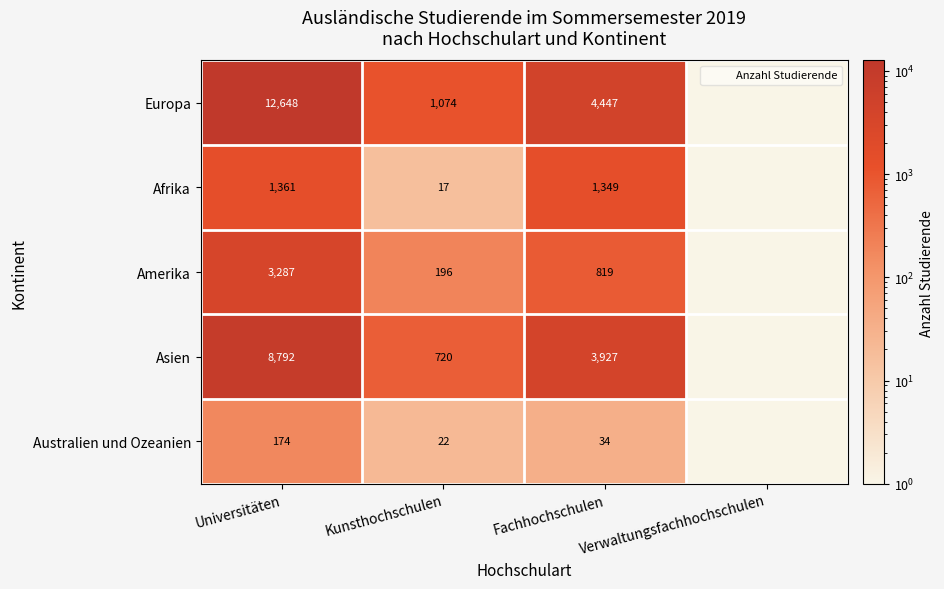

Is it true that Europa equals 4620.7 at Universitäten?

False